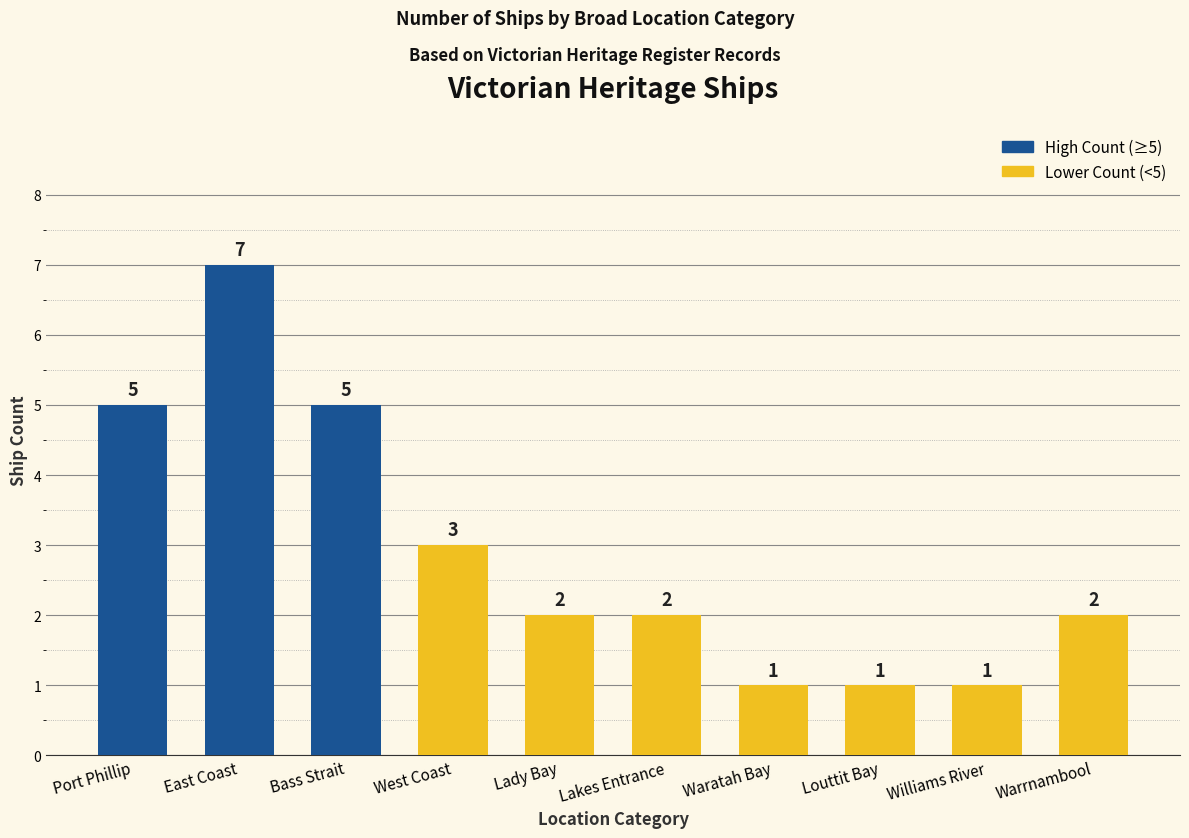

What is the minimum value shown in the chart?

1